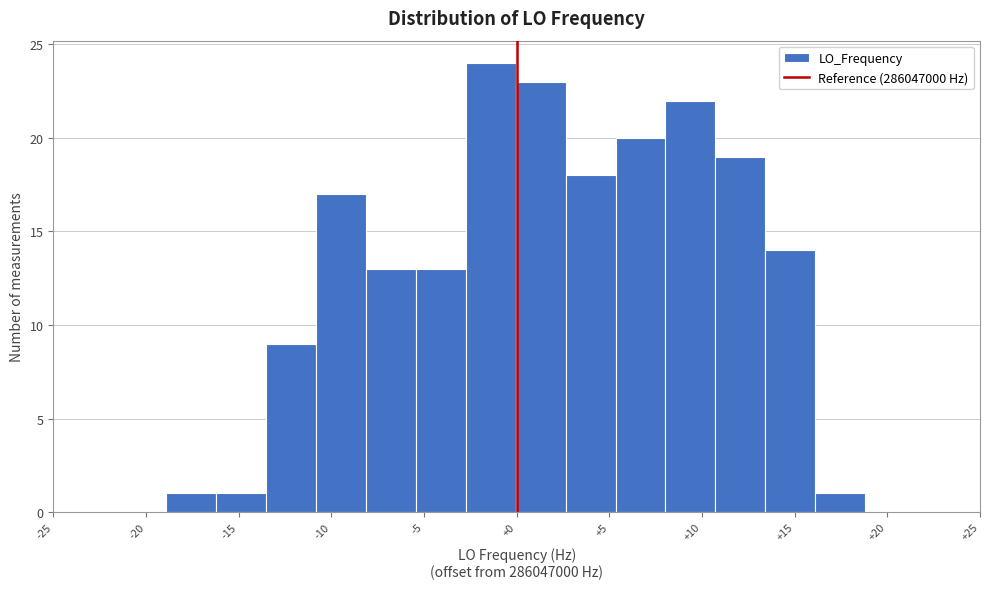

How tall is the bar that spans -2.5 to 0.0 on the x-axis? Neither the bar edges nor the heights are printed on the chart, so give them approximately, as read against the axes.

24